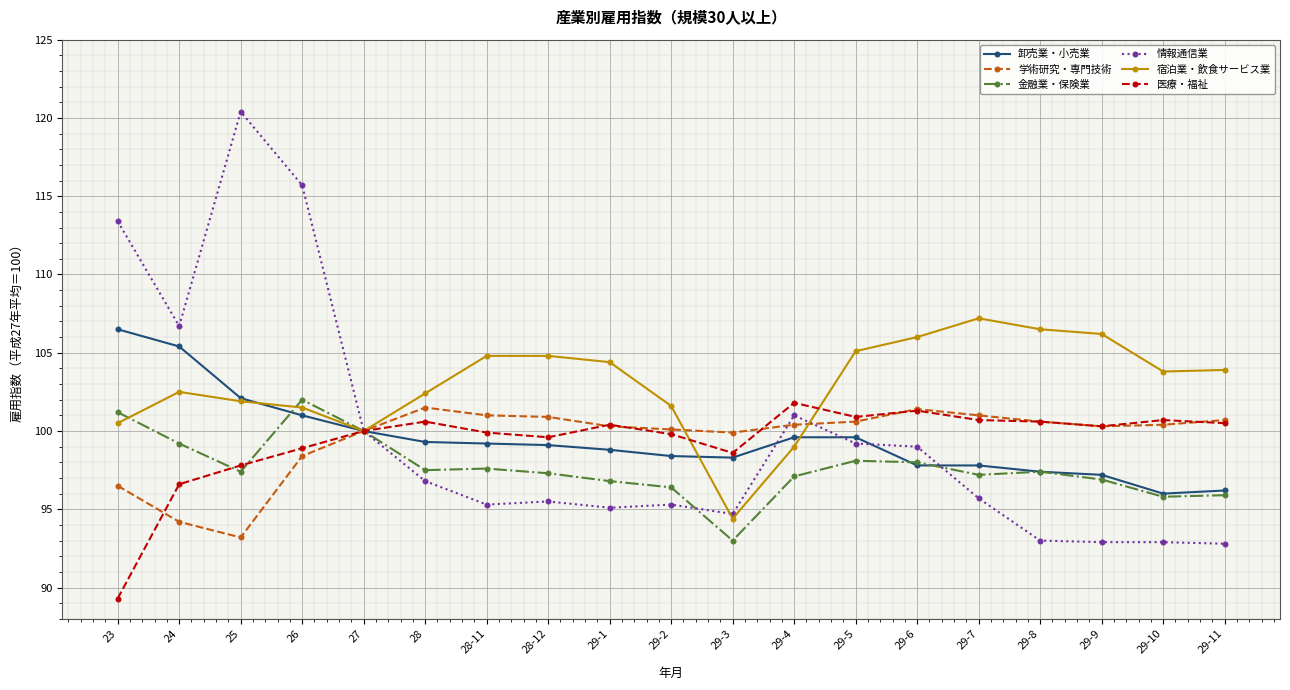

What is the smallest value displayed?

89.3